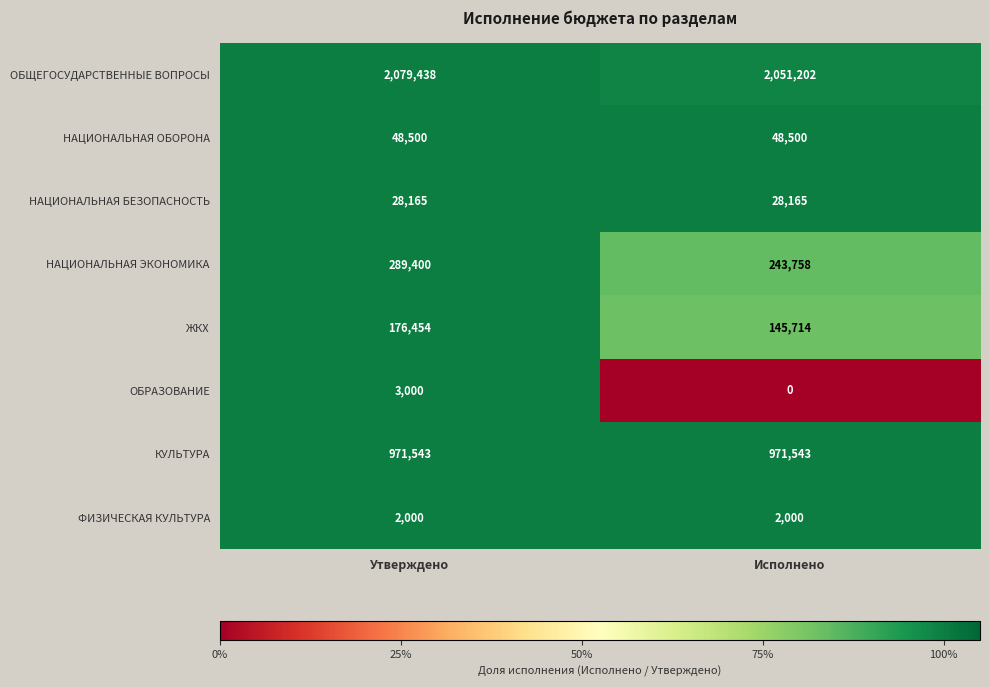

At which category is the sum across all series the highest?

Утверждено